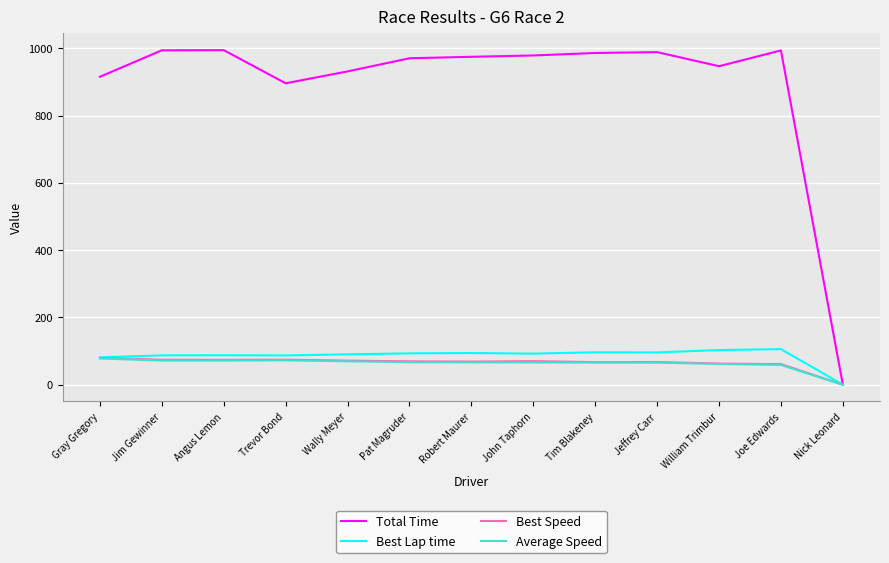

Which series has the largest total across all categories?

Total Time